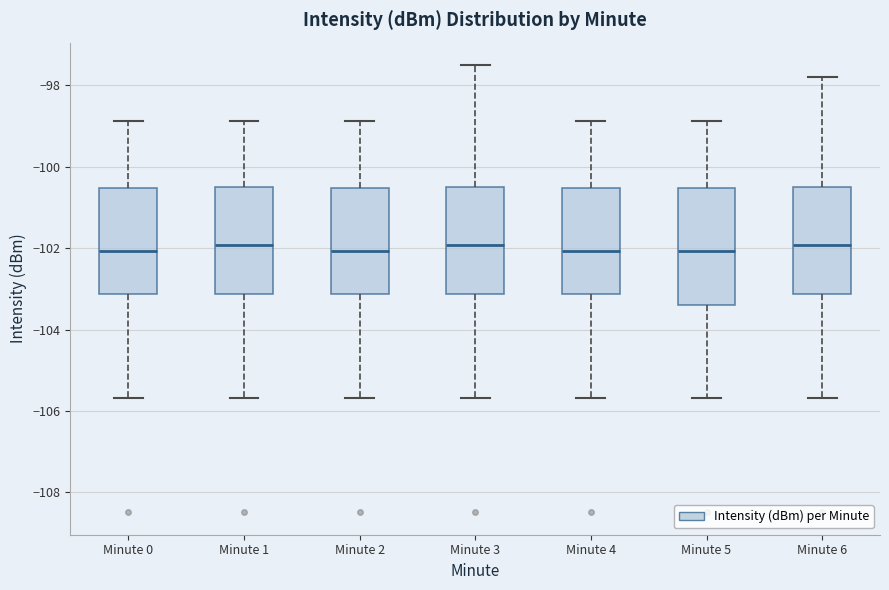

Reading left to right, read every box against the y-axis: the position of its median line, the range the box covers, and the ends of its whiskers. The values are not printed on the chart, so give them approximately, as read against the axis.

Minute 0: median -102.0, box -103.2 to -100.6, whiskers -105.6 to -98.8
Minute 1: median -102.0, box -103.2 to -100.4, whiskers -105.6 to -98.8
Minute 2: median -102.0, box -103.2 to -100.6, whiskers -105.6 to -98.8
Minute 3: median -102.0, box -103.2 to -100.4, whiskers -105.6 to -97.4
Minute 4: median -102.0, box -103.2 to -100.6, whiskers -105.6 to -98.8
Minute 5: median -102.0, box -103.4 to -100.6, whiskers -105.6 to -98.8
Minute 6: median -102.0, box -103.2 to -100.4, whiskers -105.6 to -97.8